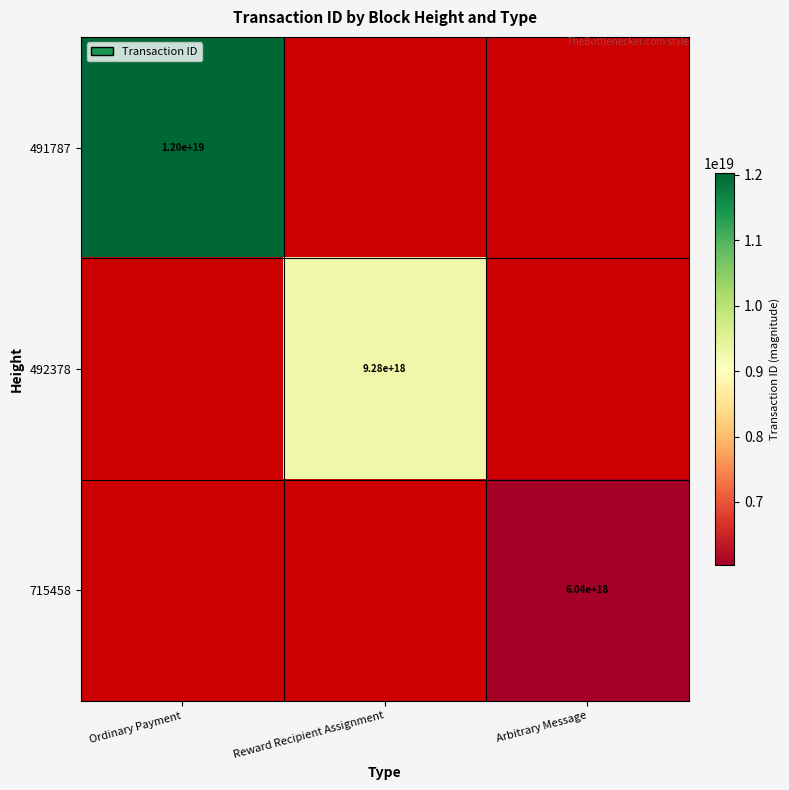

Is it true that 491787 equals 21124504181567172608 at Ordinary Payment?

False